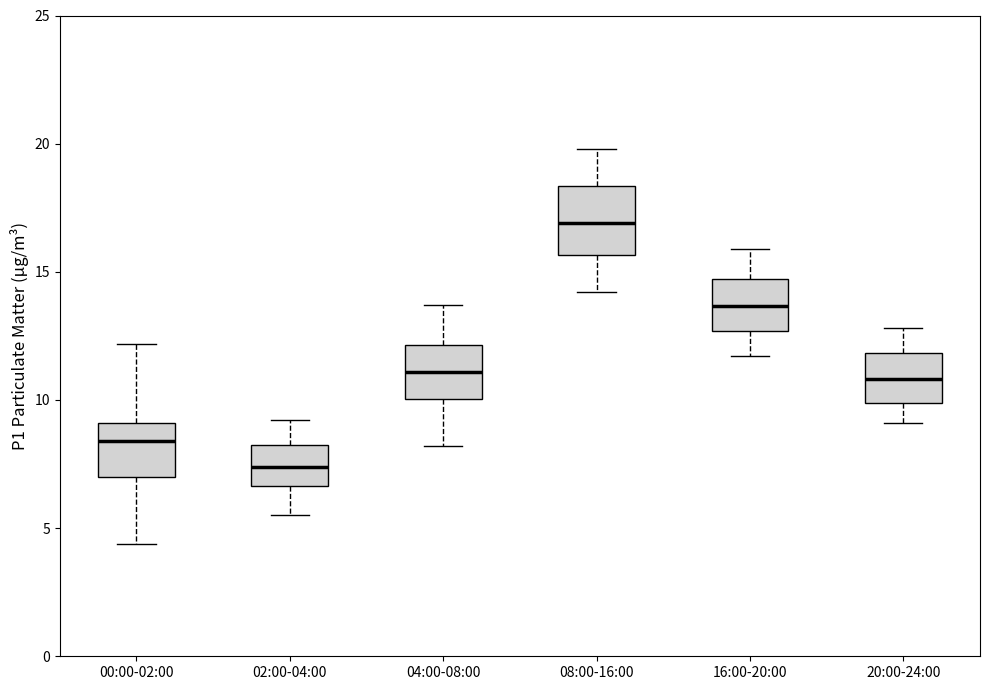

Which box is the tallest, from its lower edge to its upper edge?

08:00-16:00